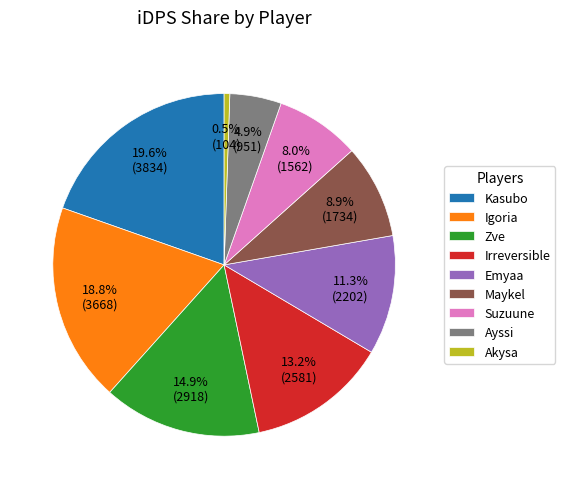

Rank the categories by value from highest to lowest.

Kasubo, Igoria, Zve, Irreversible, Emyaa, Maykel, Suzuune, Ayssi, Akysa